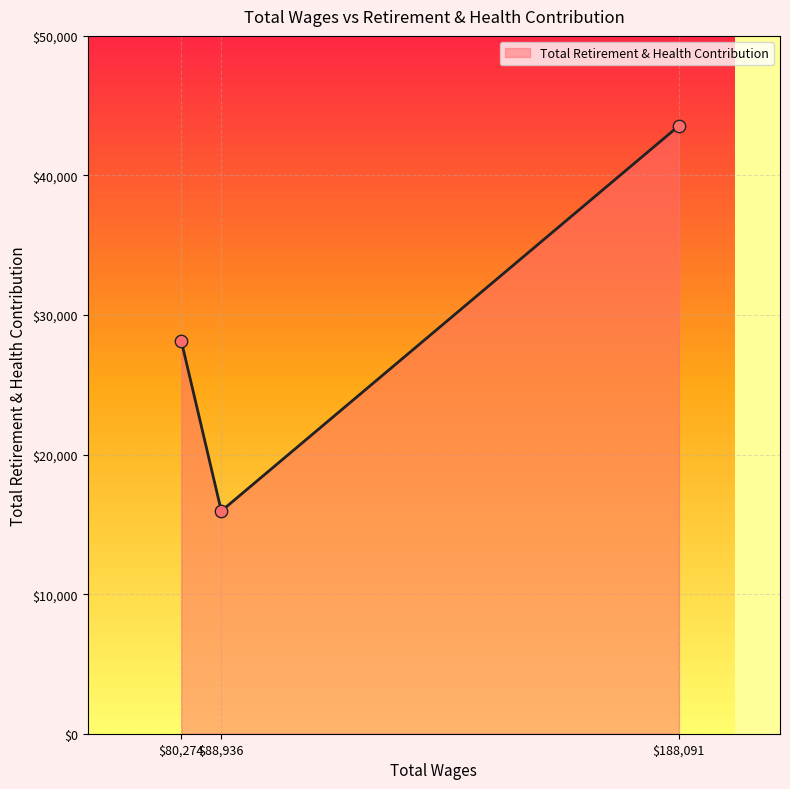

What is the difference between the second highest and minimum values?

12177